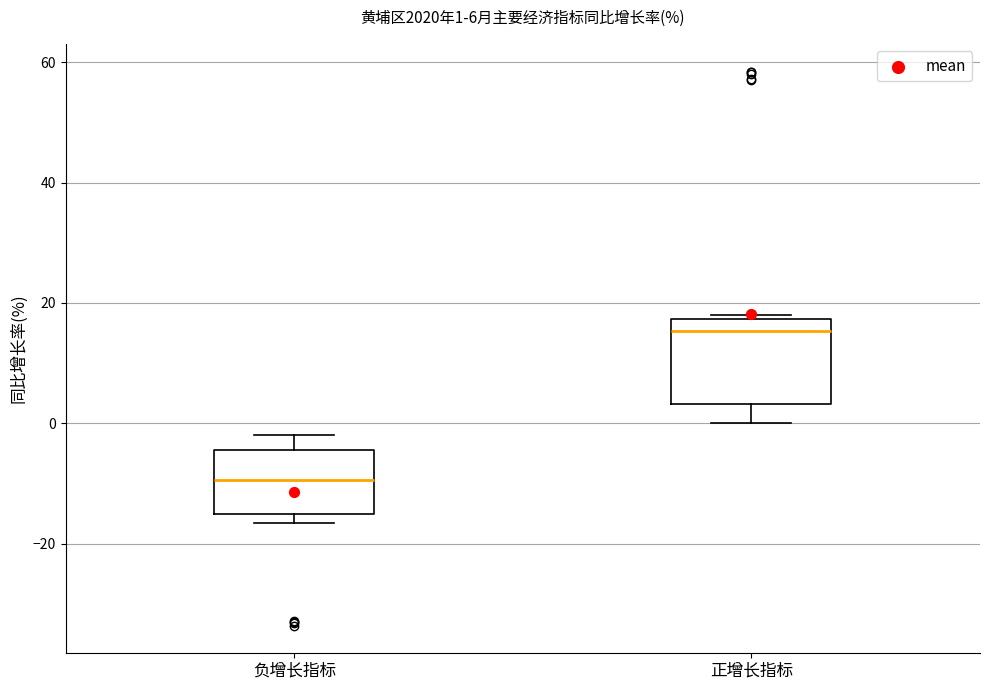

Comparing the boxes themselves (not the whiskers), which one is the tallest?

正增长指标